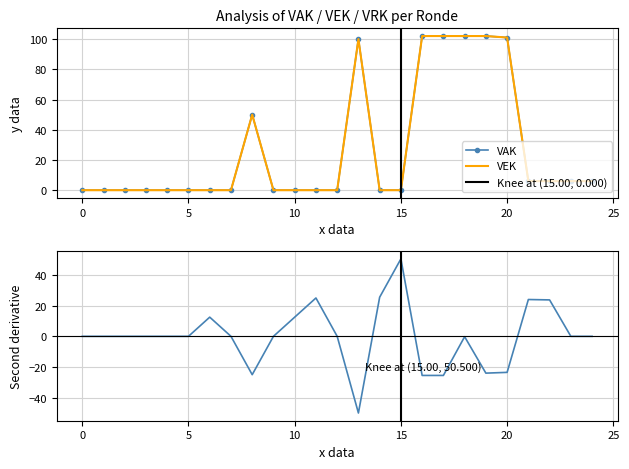

Reading right to left, extract all data points from this chart.

VAK: 6	6	6	6	101	102	102	102	102	0	0	100	0	0	0	0	50	0	0	0	0	0	0	0	0
VEK: 6	6	6	6	101	102	102	102	102	0	0	100	0	0	0	0	50	0	0	0	0	0	0	0	0